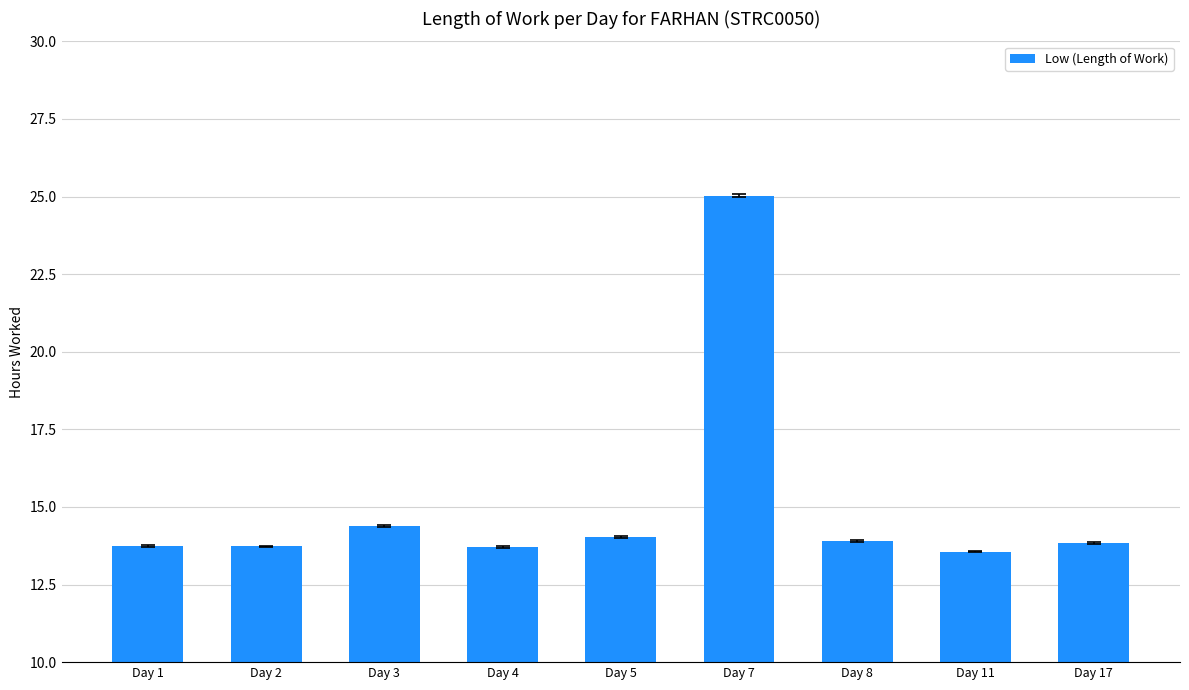

What is the sum of the values at Day 7 and Day 1?

38.8